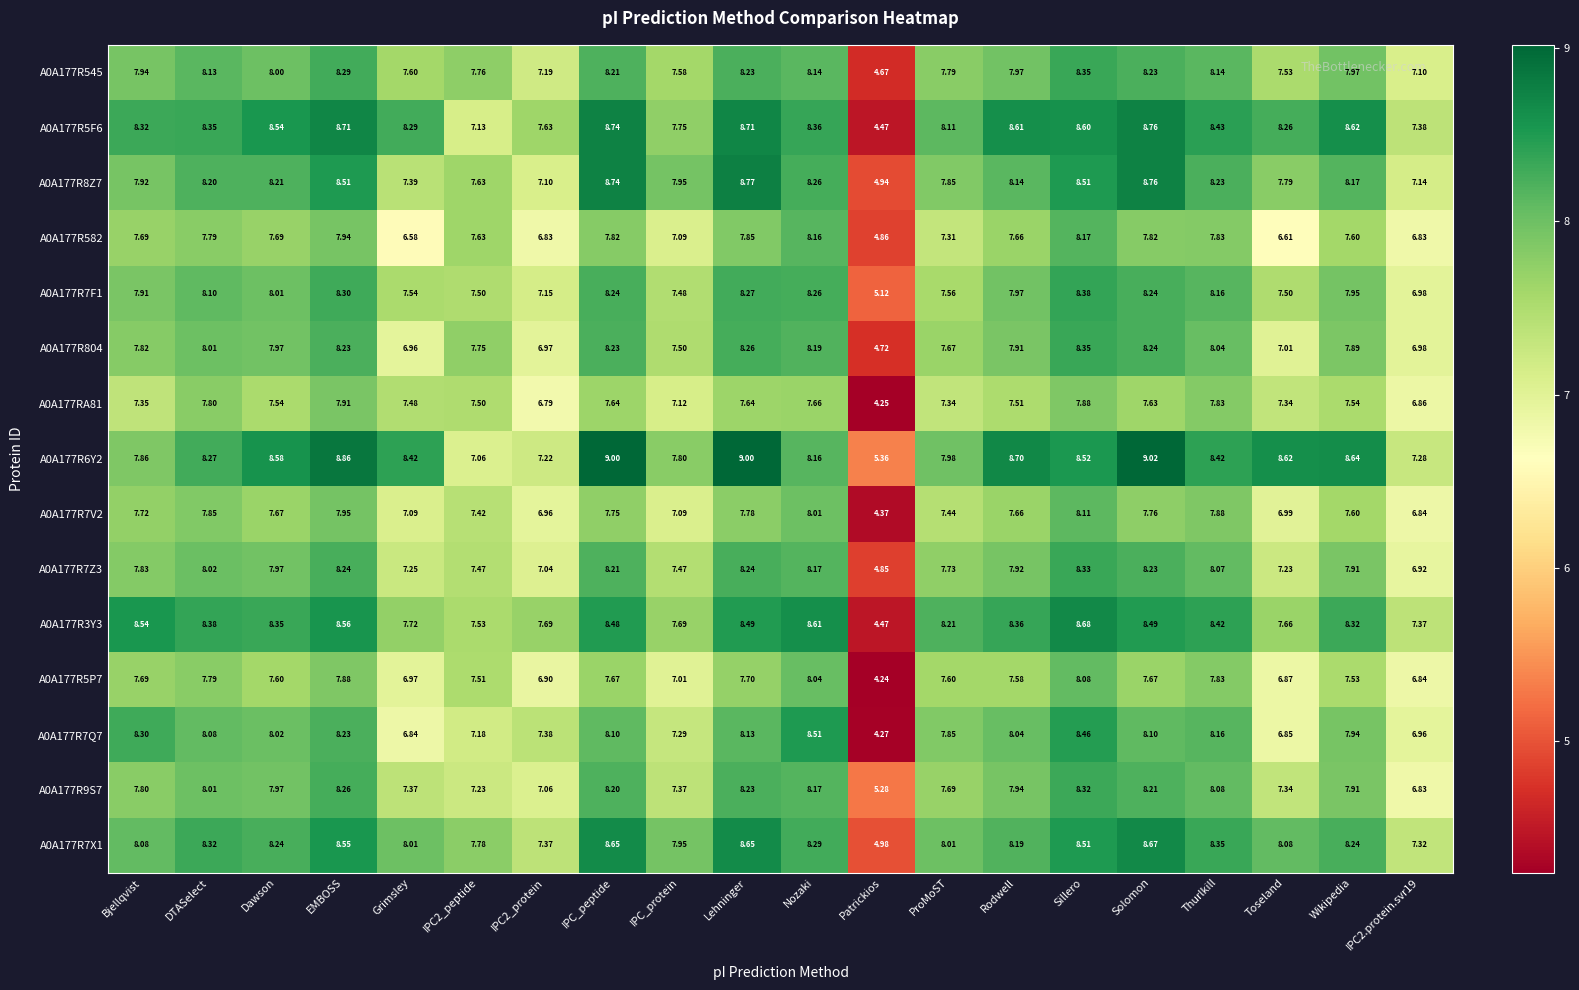

At which label does A0A177RA81 first exceed 7?

Bjellqvist